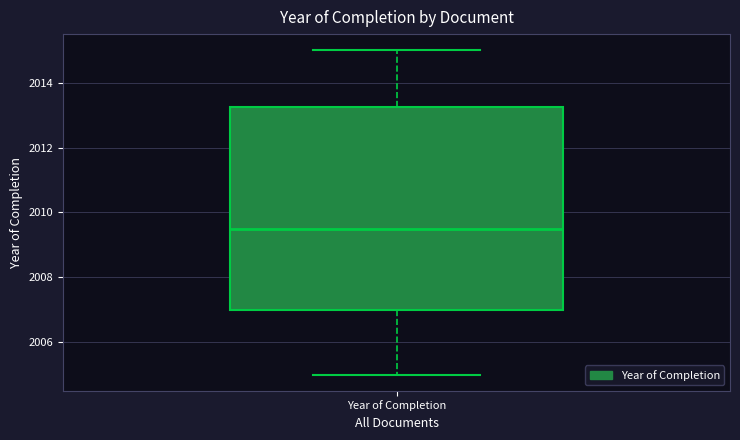

Read this box plot against the y-axis: the position of the median line, the range covered by the box, and the ends of both whiskers. The values are not printed on the chart, so give them approximately, as read against the axis.

median 2009.6, box 2007.0 to 2013.2, whiskers 2005.0 to 2015.0